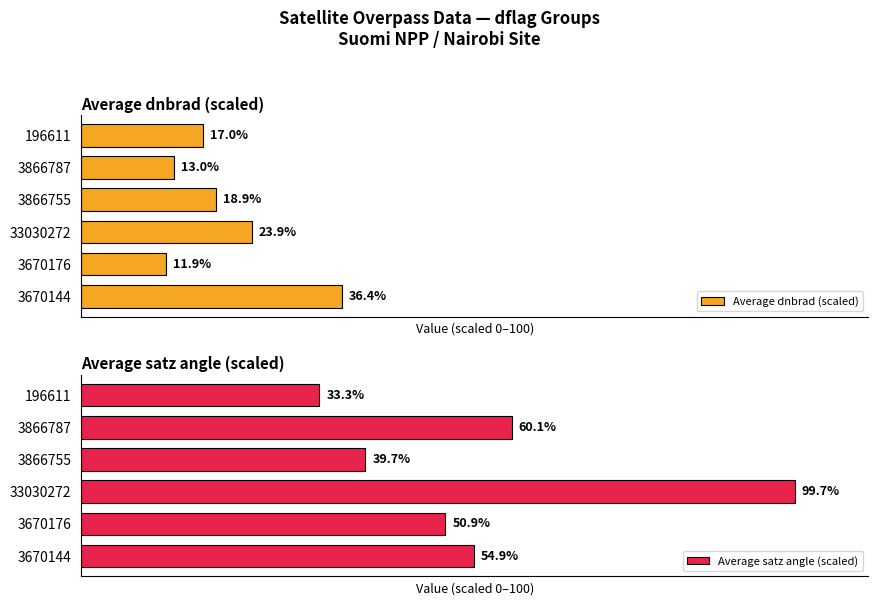

True or false: Average dnbrad (scaled) has a value of 54.9 at 0.

False